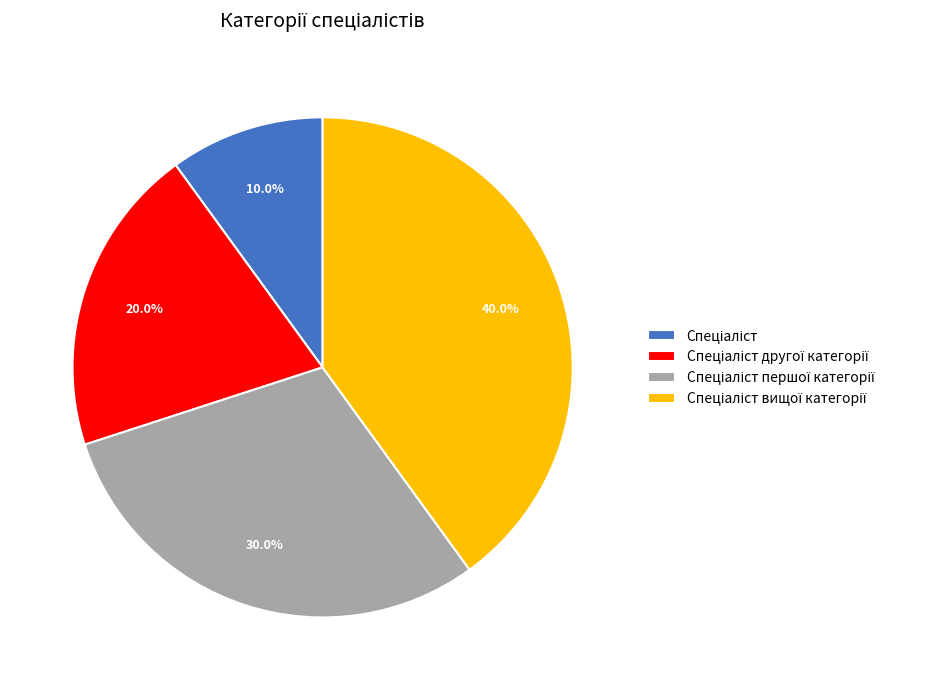

Does any single category account for the majority?

No